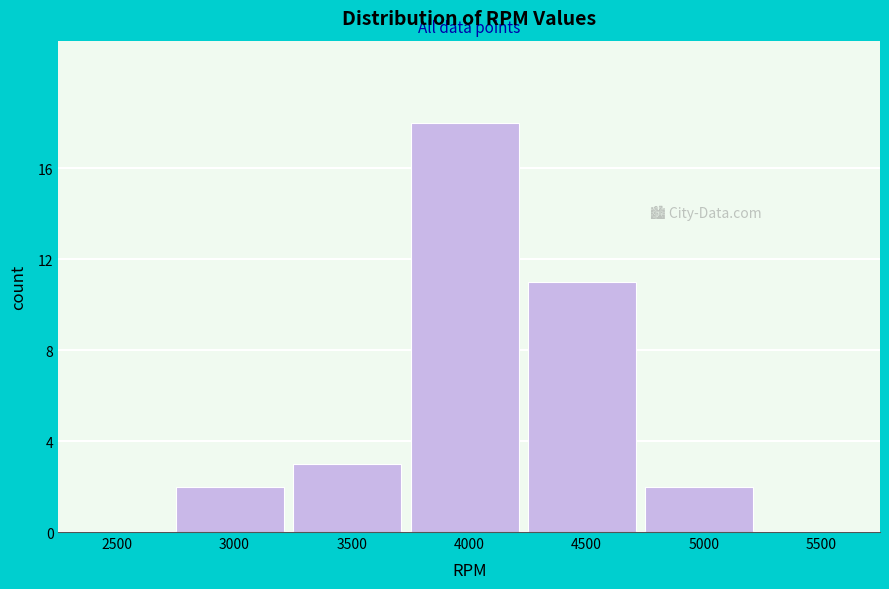

Reading left to right, what are all the values shown in this chart?

2500=0	3000=2	3500=3	4000=18	4500=11	5000=2	5500=0